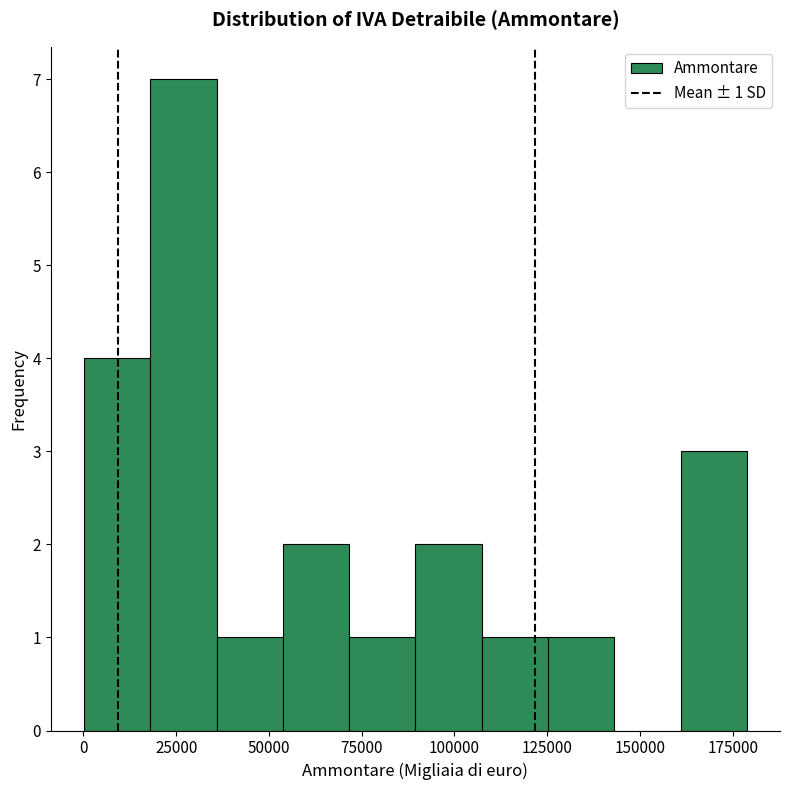

Read against the x-axis, roughly where is the centre of the tallest bar?

25000